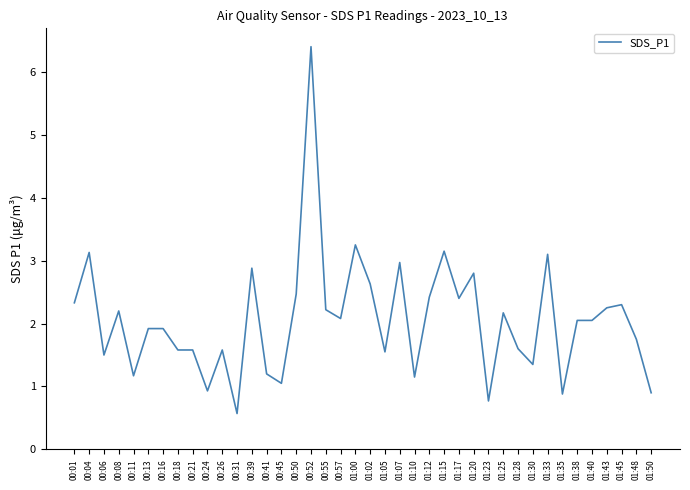

True or false: the data shows 1.2 at 00:41.

True